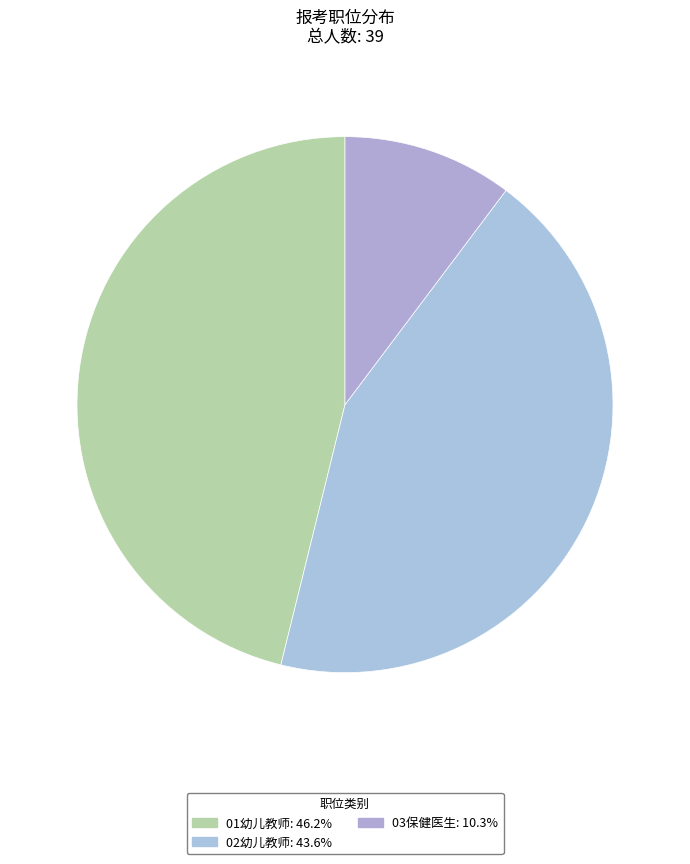

Is it true that 01幼儿教师 is 46% of the pie?

True